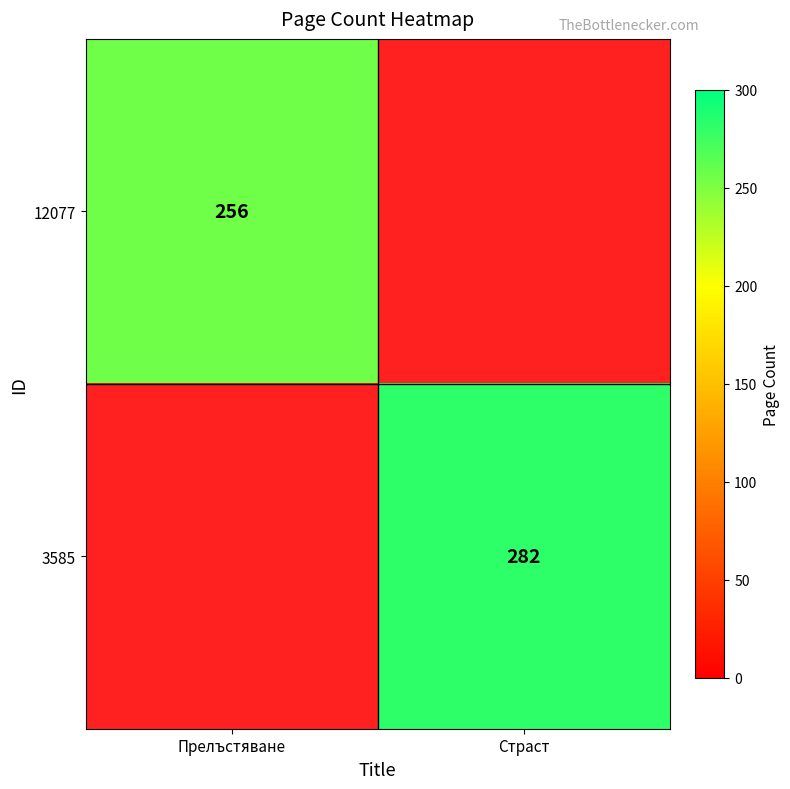

Is the value of 12077 at Прелъстяване greater than the value of 3585 at Страст?

No